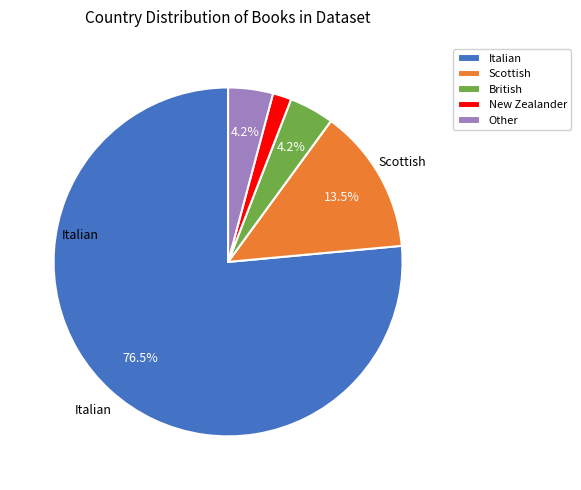

What percentage is the British slice, to the nearest percent?

4%